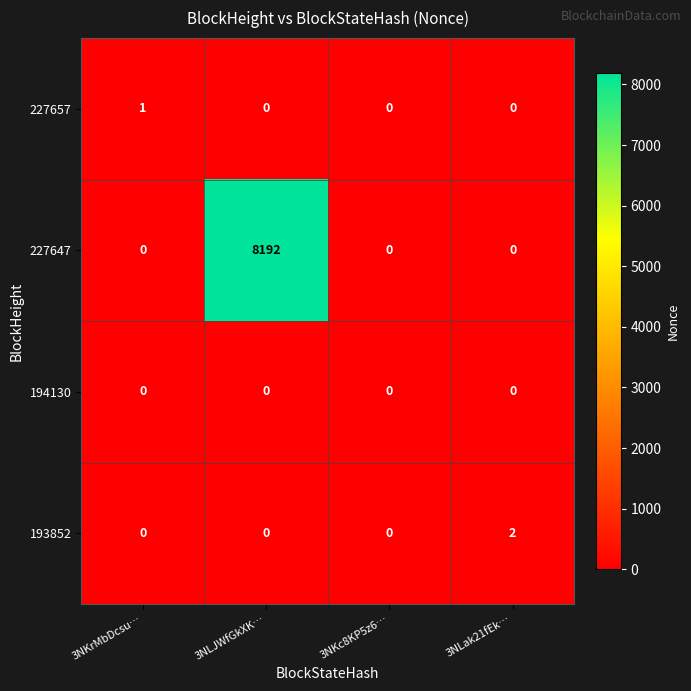

How many data points does each series have?

4